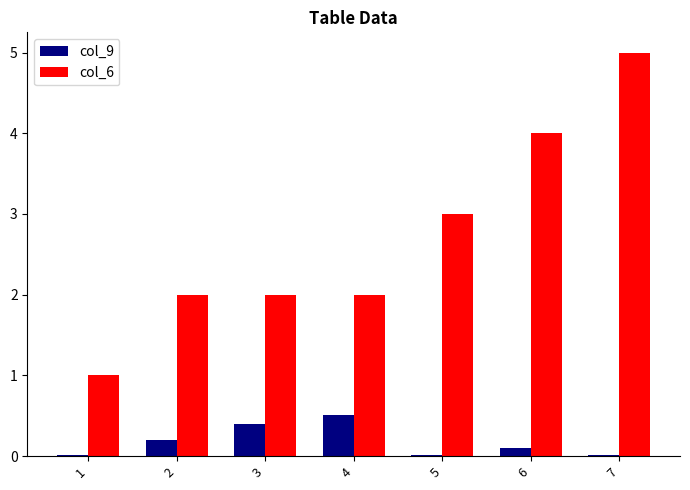

What is the highest value of the col_9 series?

0.5